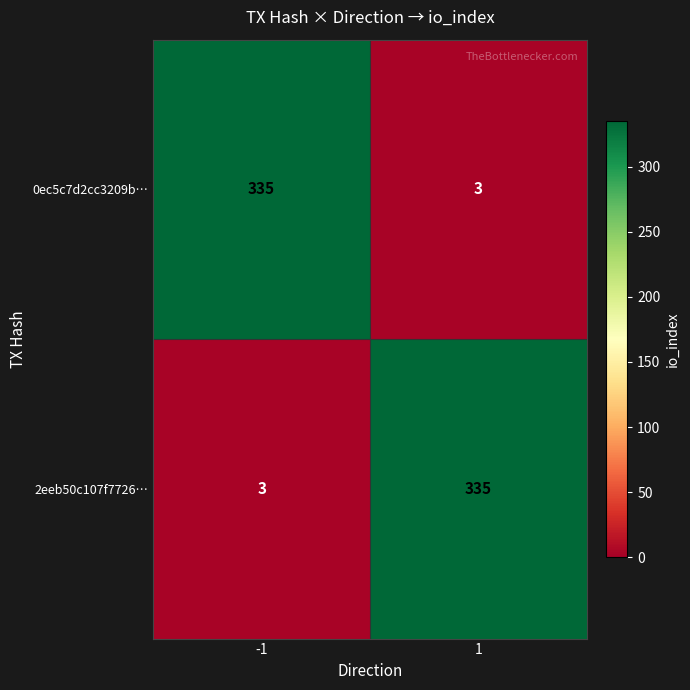

What is the approximate value of 0ec5c7d2cc3209b… at -1, to the nearest 5?

335